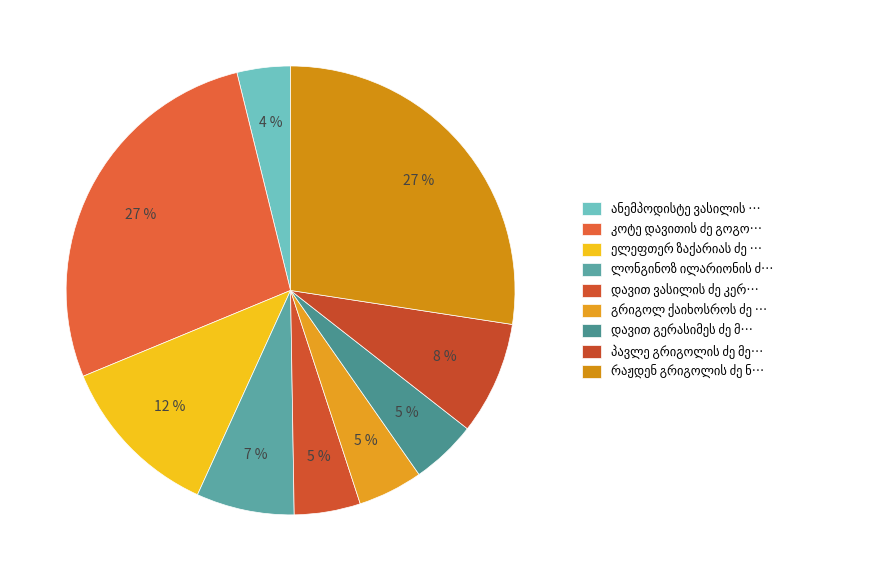

What is the ratio of the value at პავლე გრიგოლის ძე მერეჟკოვსკი to the value at ელეფთერ ზაქარიას ძე ღვალაძე?

0.7